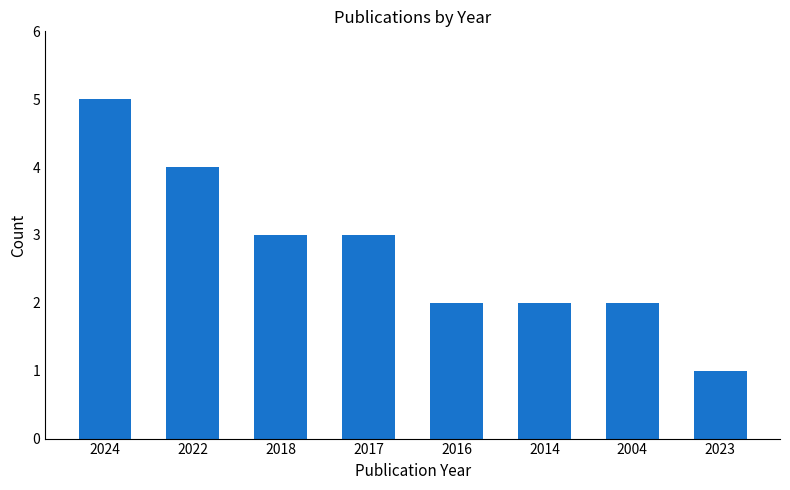

What is the difference between the maximum and second lowest values?

3